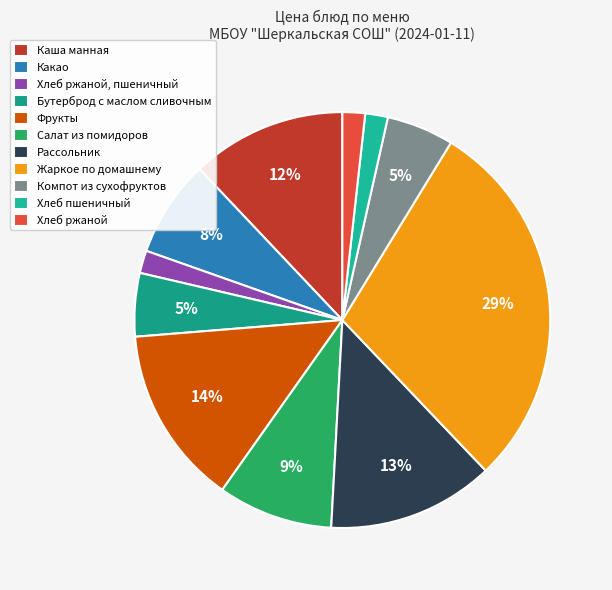

True or false: Рассольник accounts for 13% of the total.

True